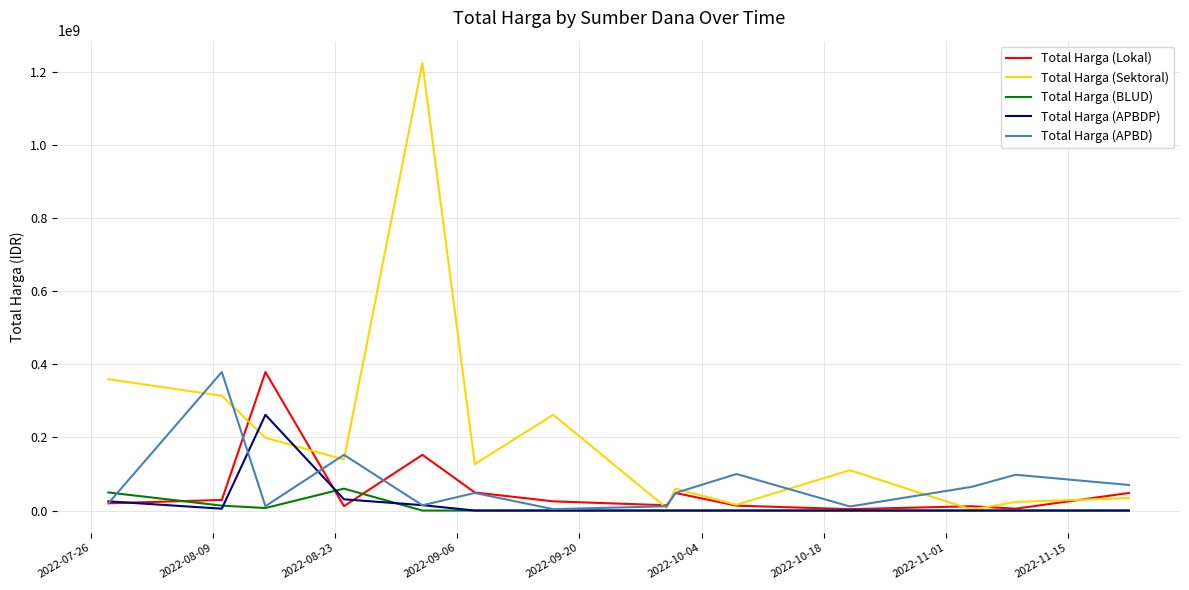

Which series has the largest total across all categories?

Total Harga (Sektoral)